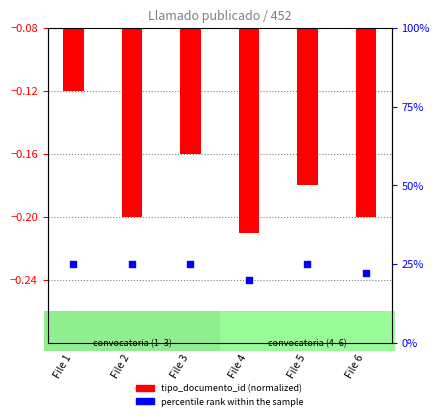

What is the total value across all series at File 2?

24.8